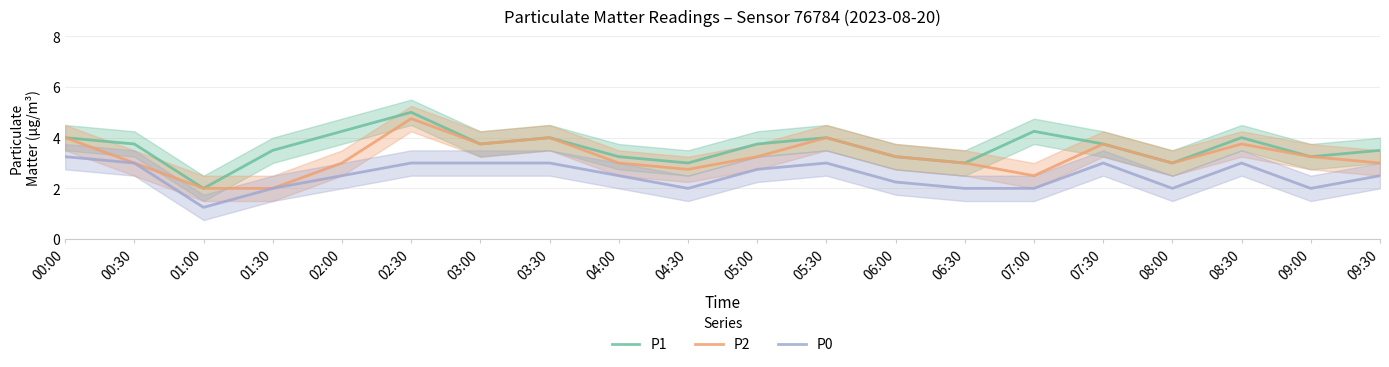

Rank the categories by P1 value from lowest to highest.

01:00, 04:30, 06:30, 08:00, 04:00, 06:00, 09:00, 01:30, 09:30, 00:30, 03:00, 05:00, 07:30, 00:00, 03:30, 05:30, 08:30, 02:00, 07:00, 02:30